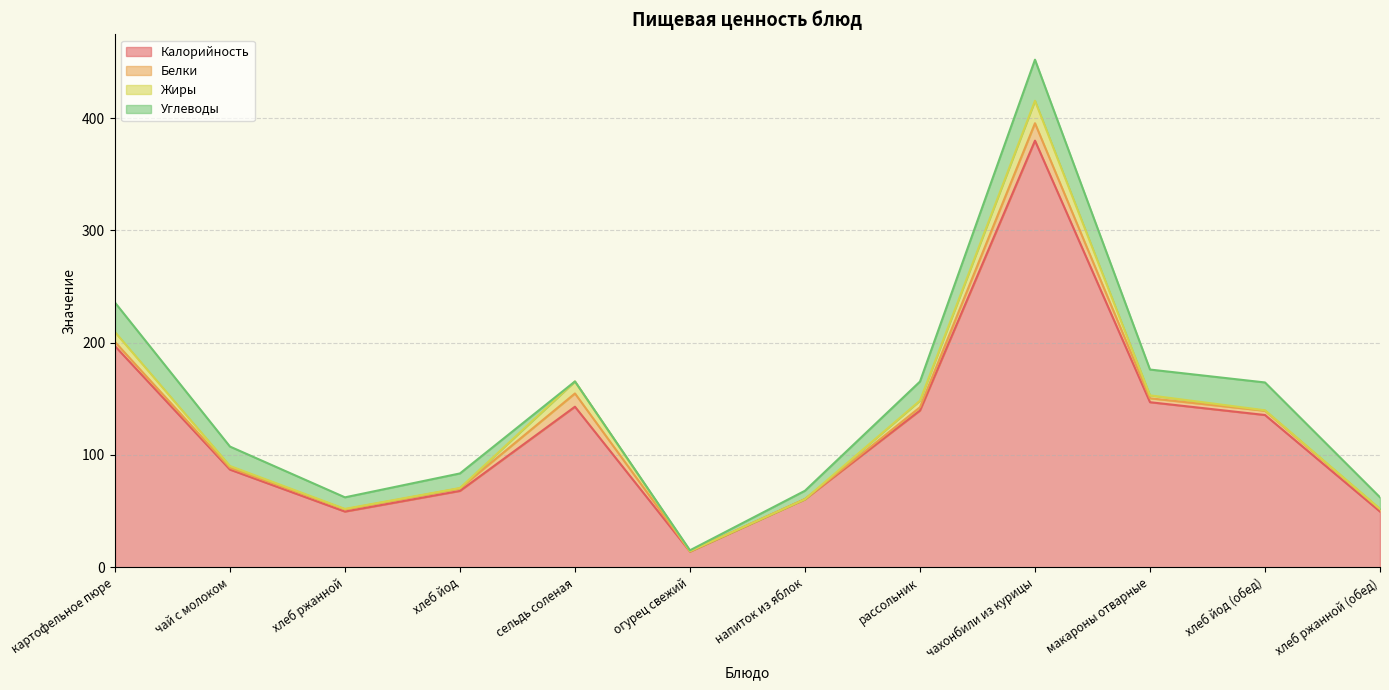

What is the difference between the maximum and minimum values in the Белки series?

15.5